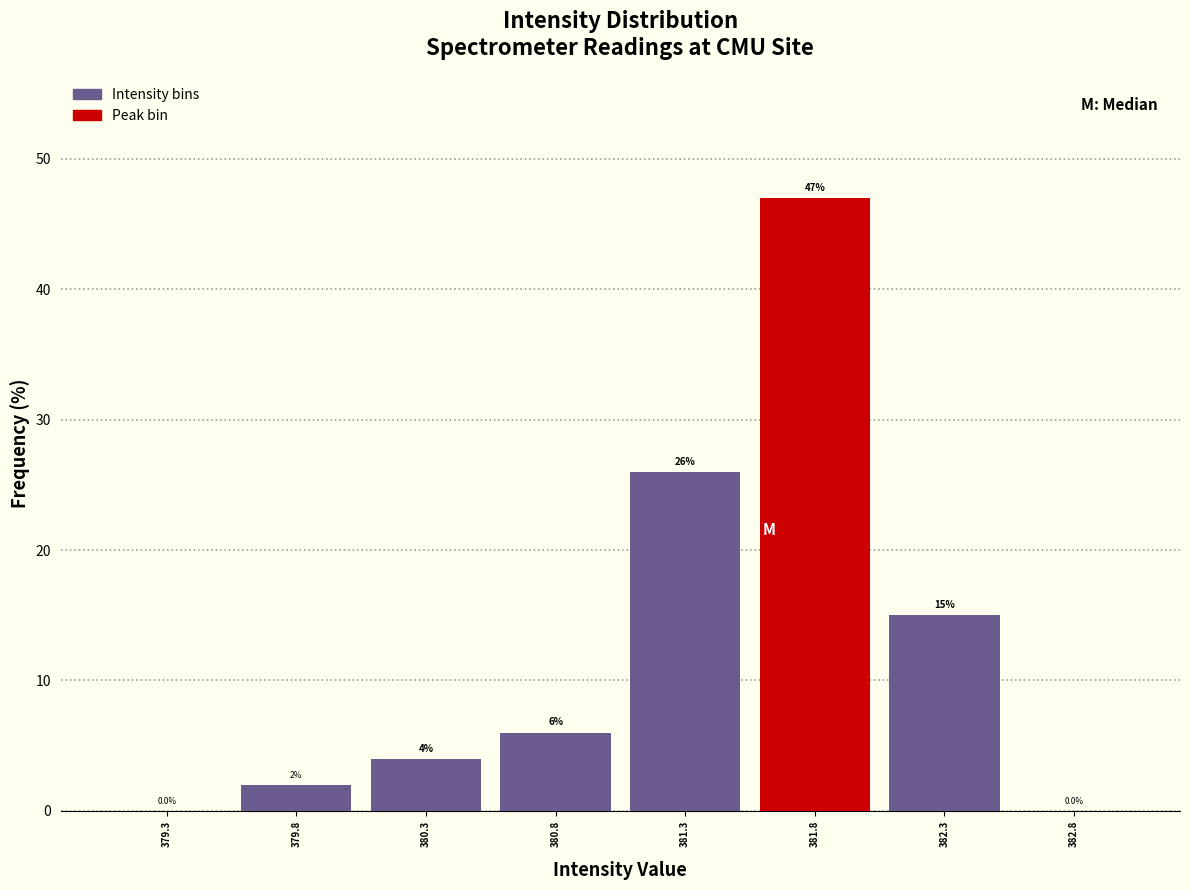

Reading left to right, list every bar in this chart as the range it spans on the x-axis followed by its height. The bar edges are not printed on the chart, so give them approximately, as read against the axis.

379.025 to 379.525: 0.0
379.525 to 380.025: 2.0
380.025 to 380.525: 4.0
380.525 to 381.025: 6.0
381.025 to 381.525: 26.0
381.525 to 382.025: 47.0
382.025 to 382.525: 15.0
382.525 to 383.025: 0.0